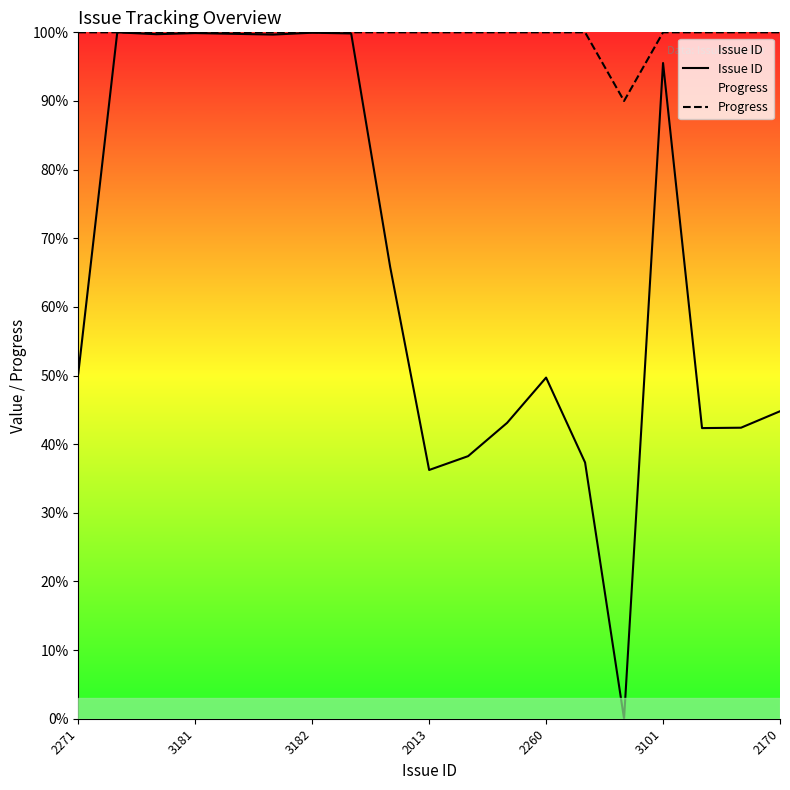

Is it true that Progress equals 28.3 at 2013?

False